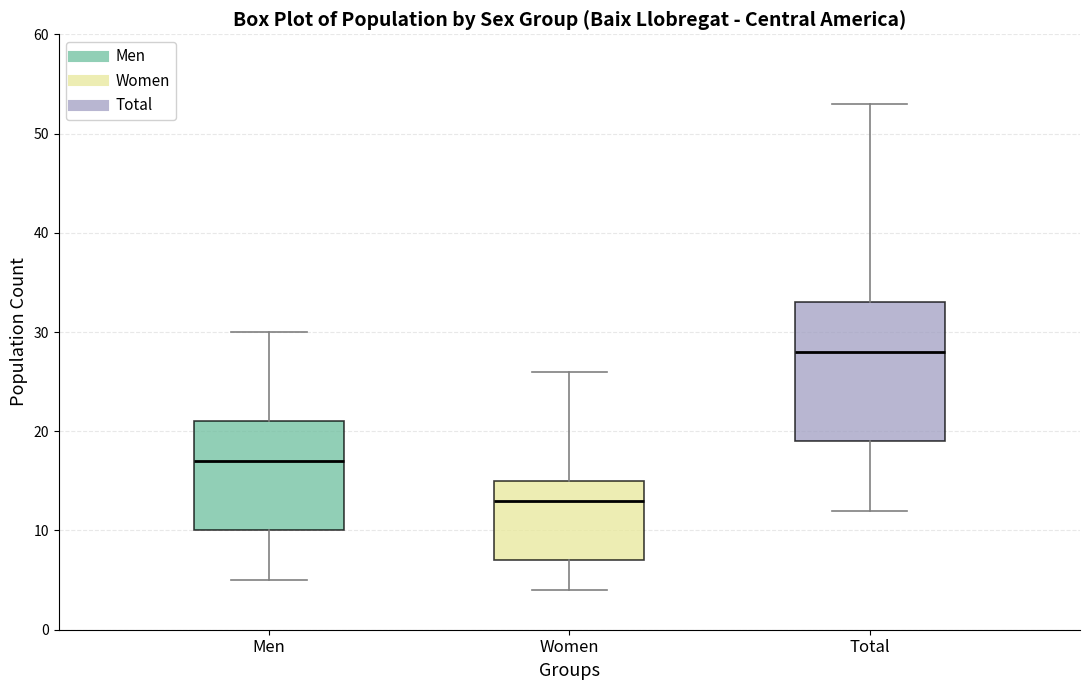

Which box has the lowest median line?

Women